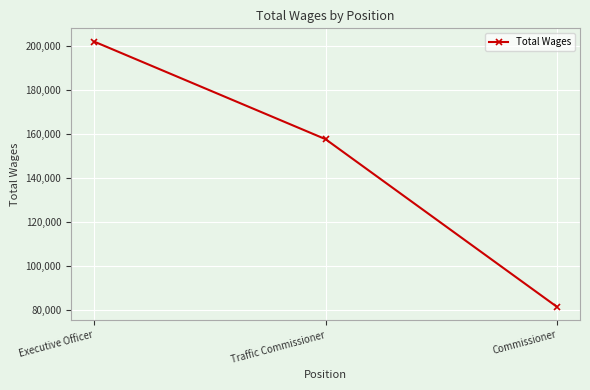

Rank the categories by value from highest to lowest.

Executive Officer, Traffic Commissioner, Commissioner